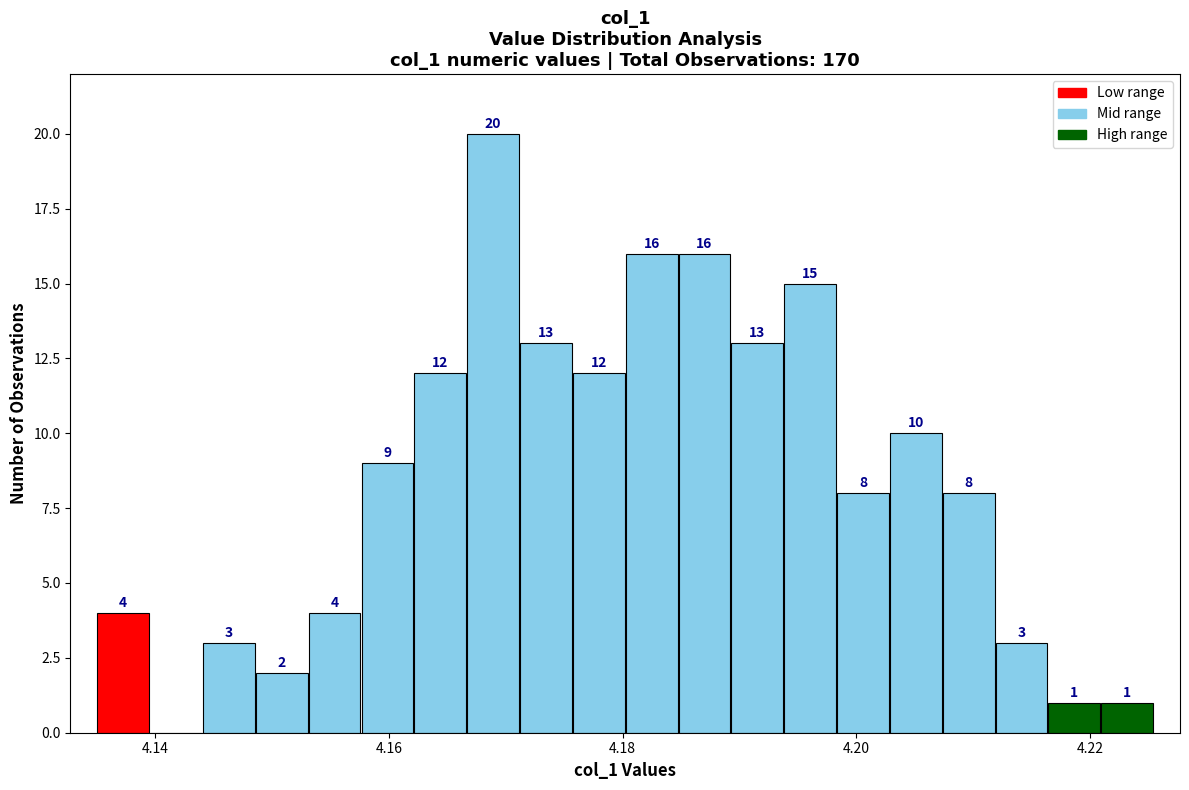

Read against the x-axis, roughly where is the centre of the tallest bar?

4.168